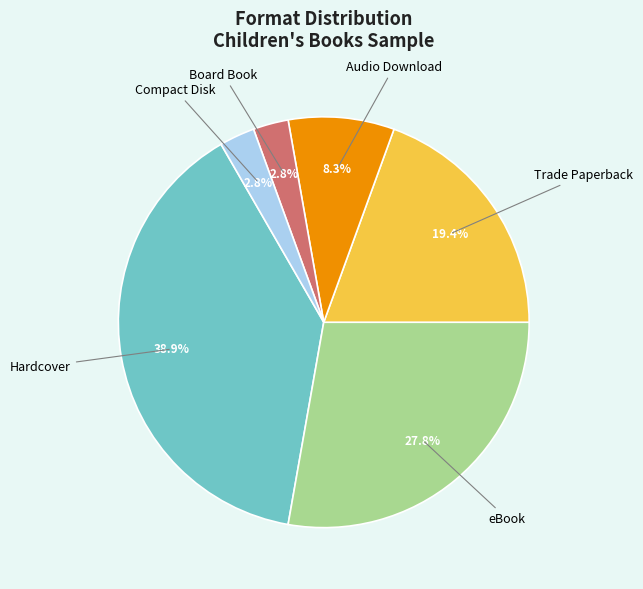

Is it true that Board Book is 3% of the pie?

True